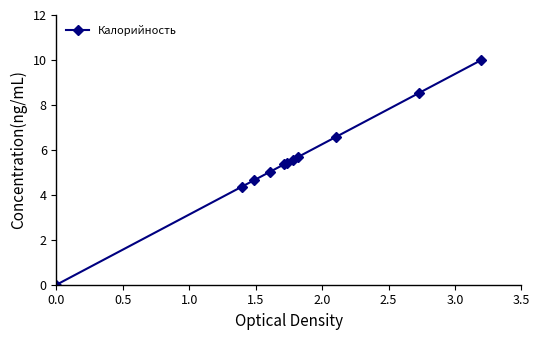

Is this an area chart (filled region under the line)?

No